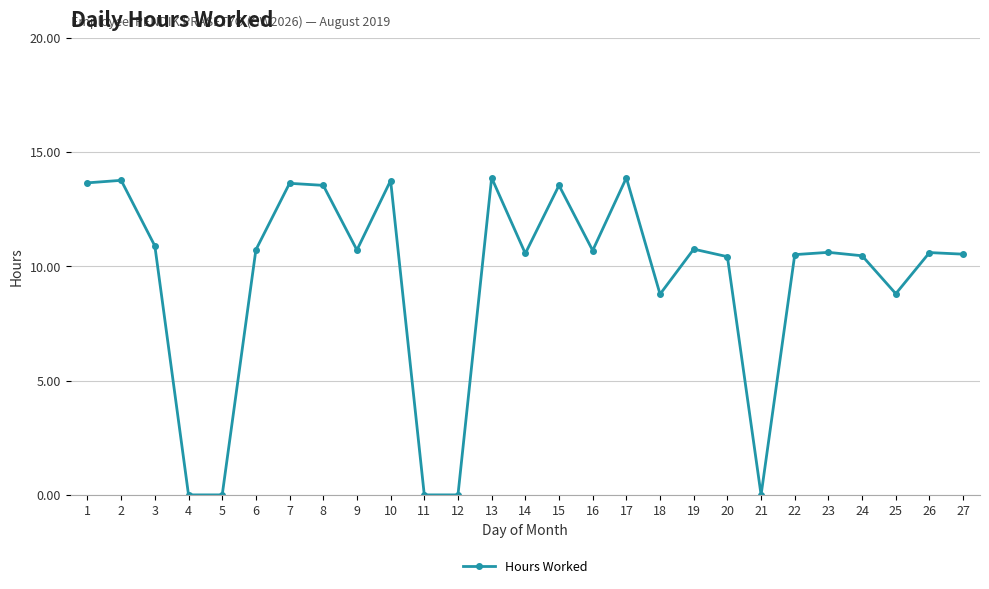

At which label does the data first exceed 10?

1